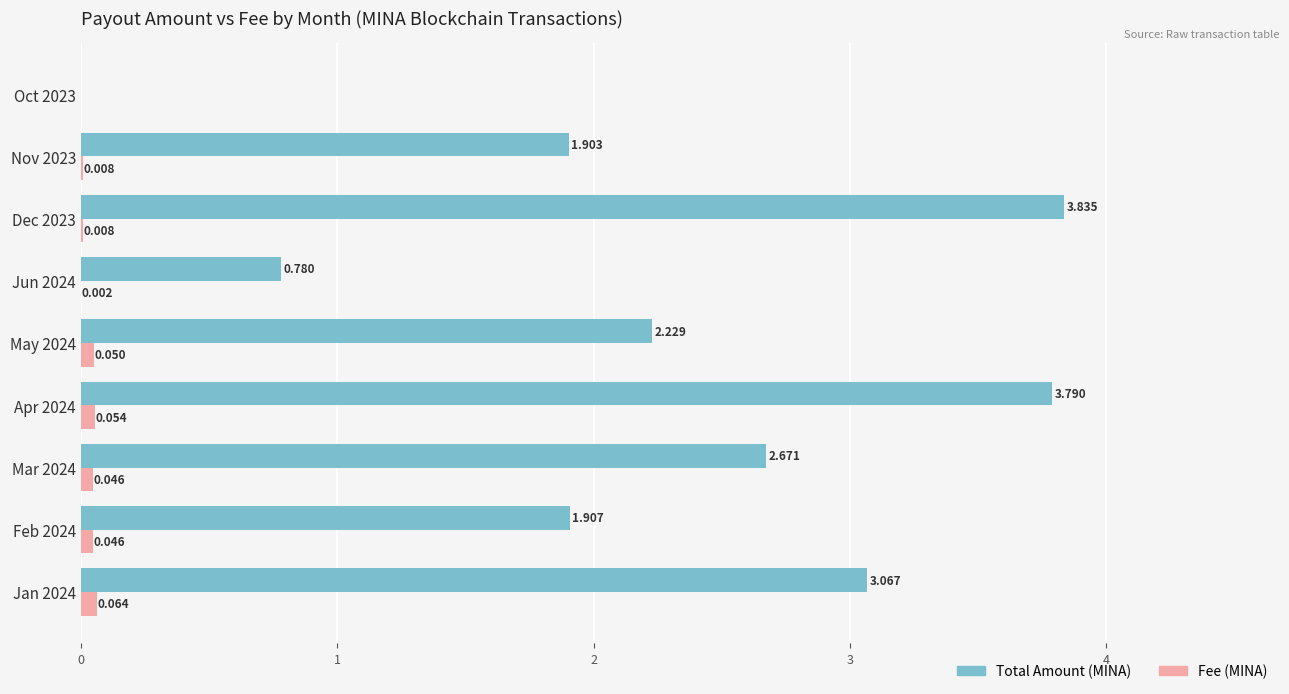

Is the value of Total Amount (MINA) at Jun 2024 greater than the value of Fee (MINA) at Dec 2023?

Yes